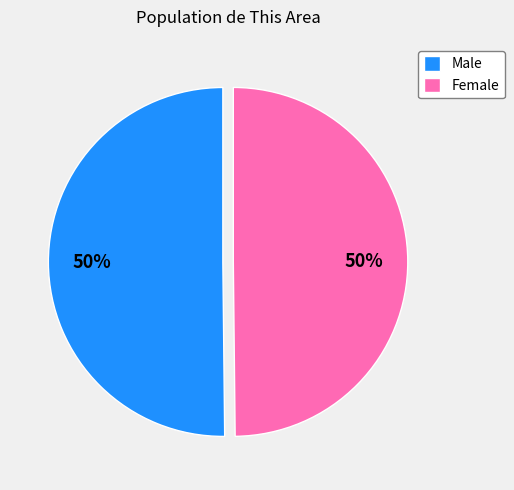

What percentage is the Female slice, to the nearest percent?

50%